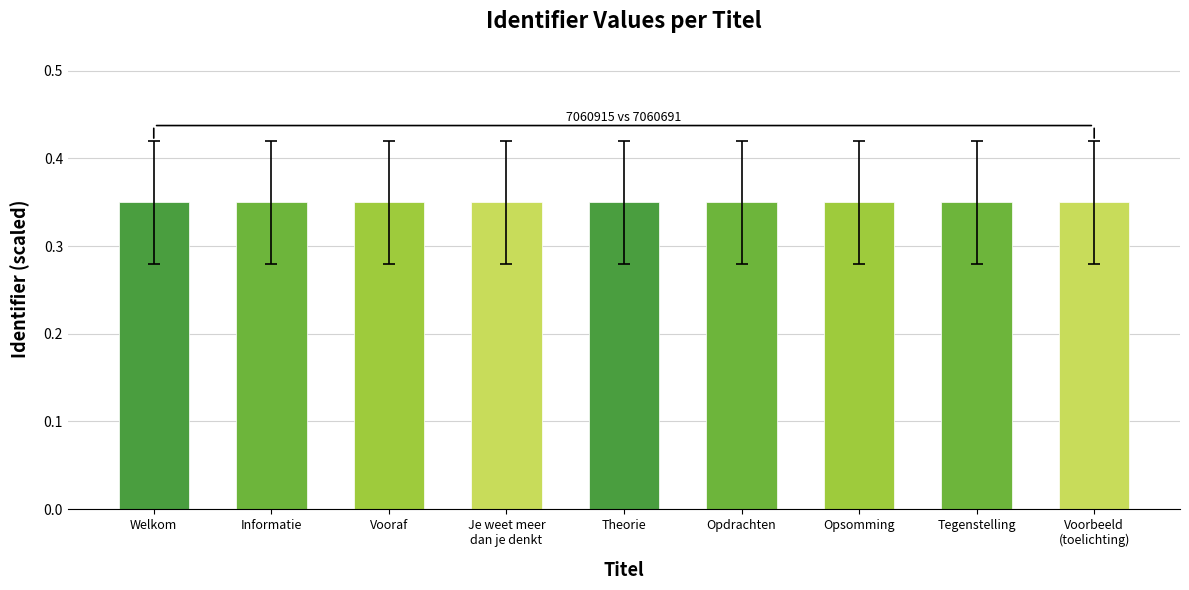

What is the label of the 2nd bar from the left?

Informatie